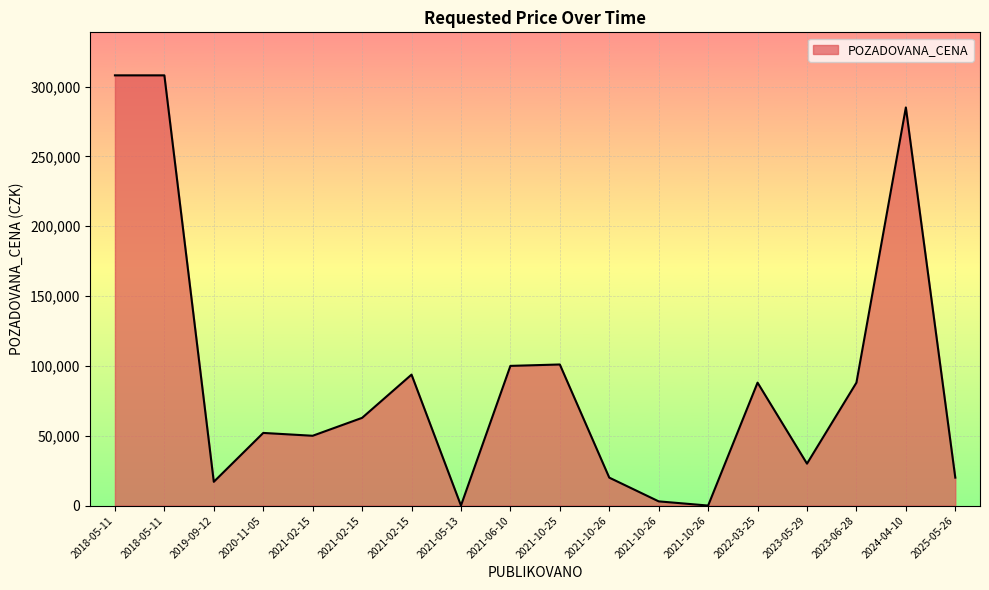

Between 2023-05-29 and 2021-06-10, which is larger?

2021-06-10